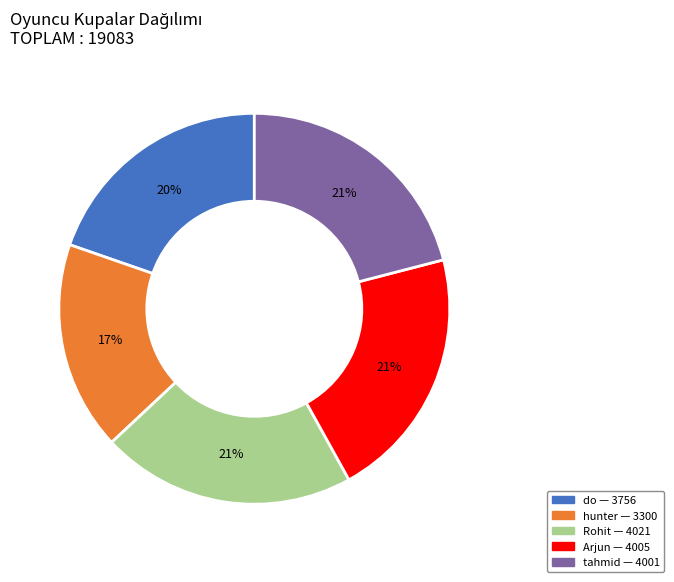

Does Rohit account for over 50% of the chart?

No